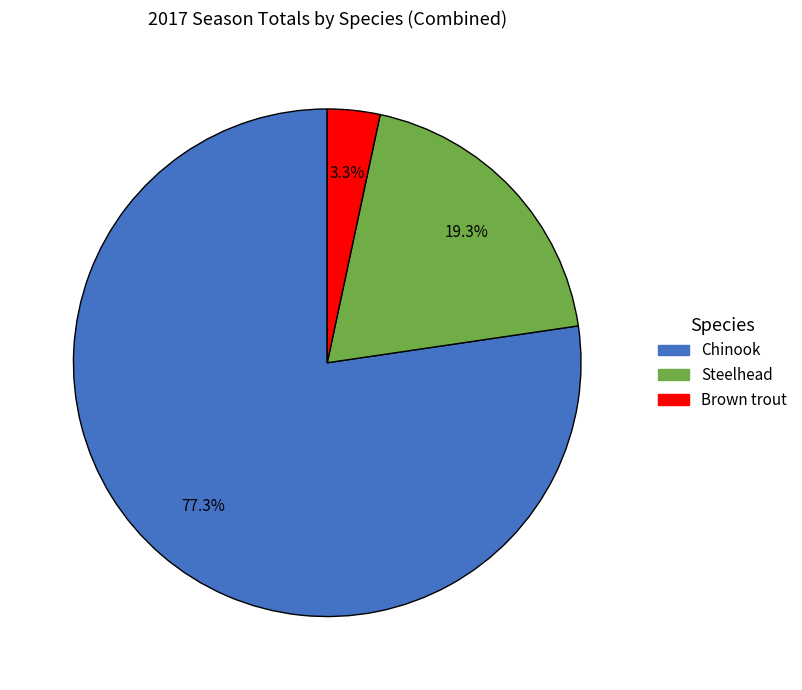

Does any single category account for the majority?

Yes